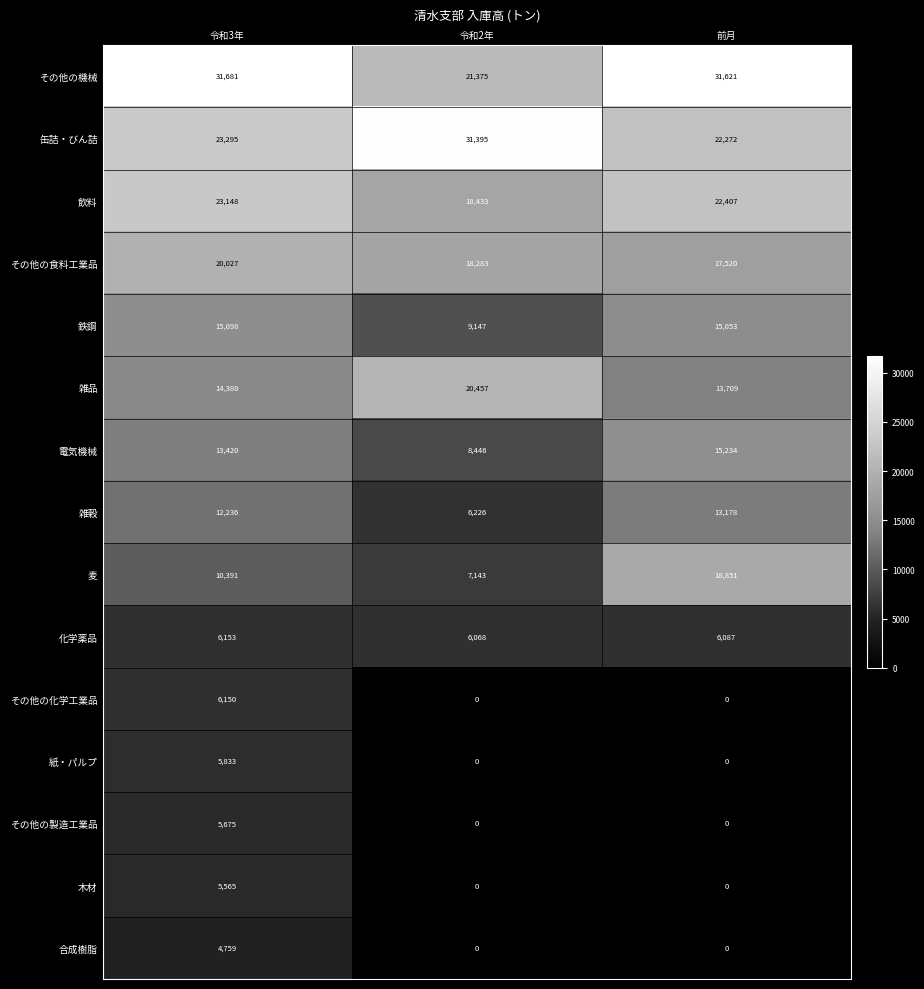

What is the average value of the 紙・パルプ series?

1944